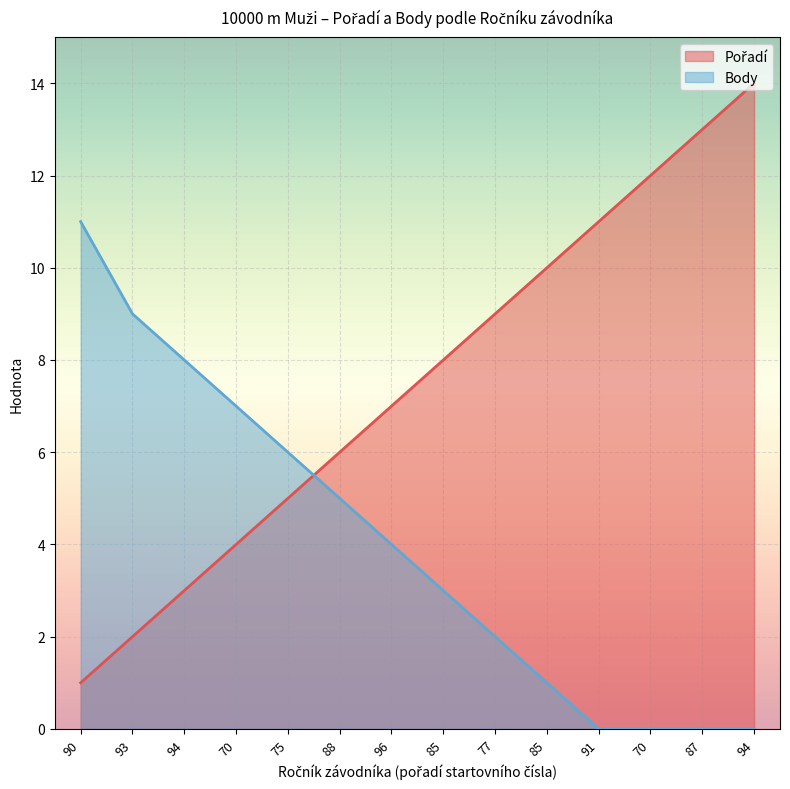

What are all the series names shown in the legend?

Pořadí, Body